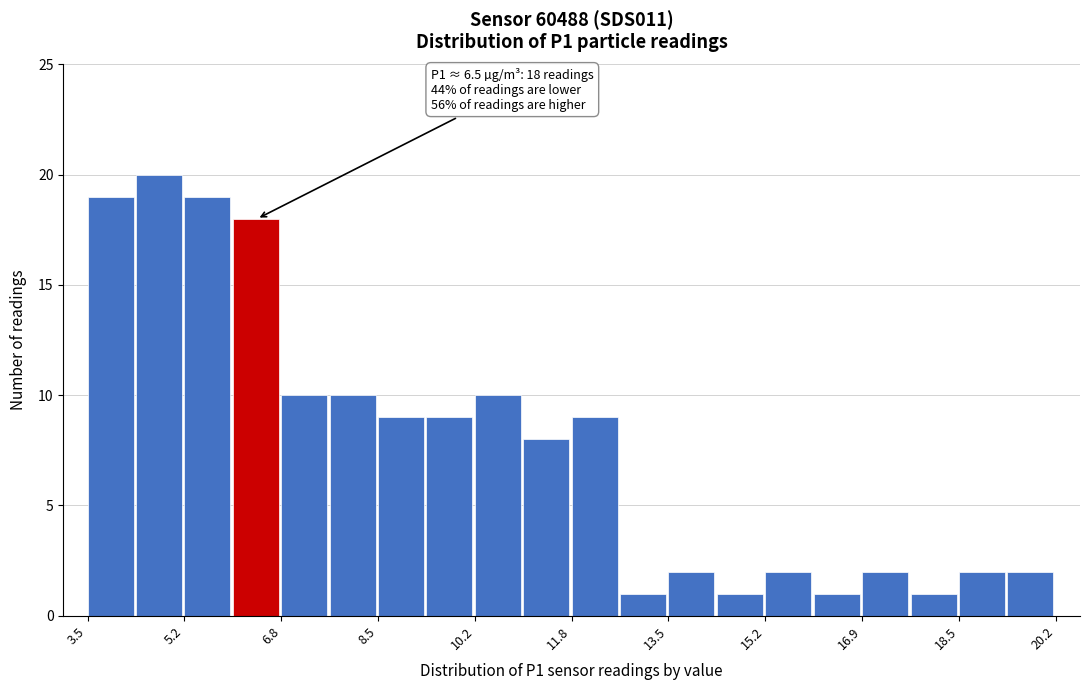

Which range on the x-axis has the tallest bar?

4.4 to 5.2